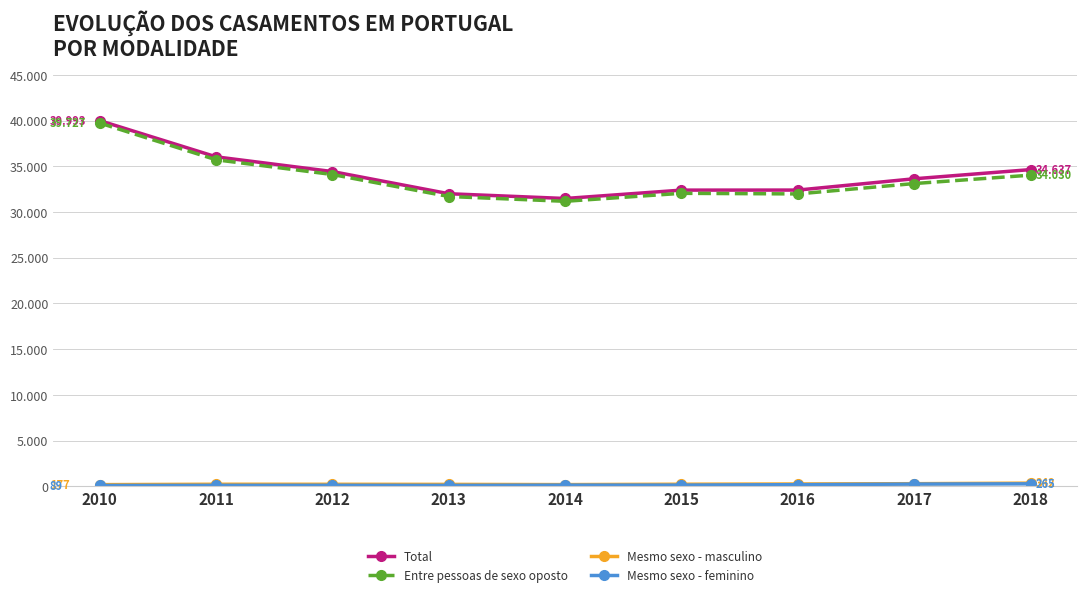

Does the chart have visible grid lines?

Yes